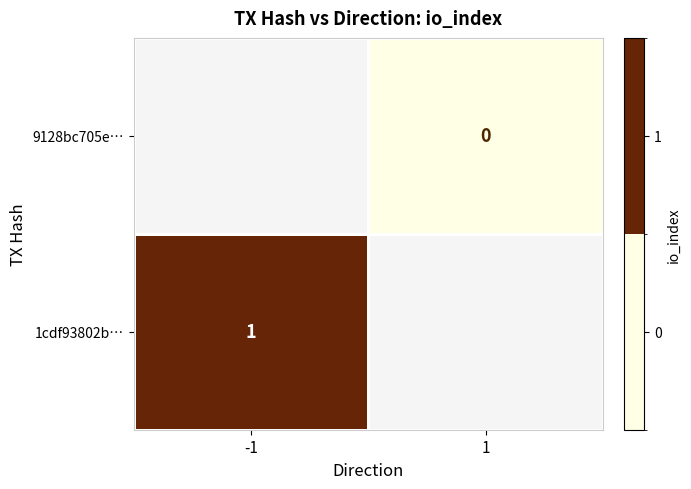

Which label corresponds to the largest value in the chart?

-1